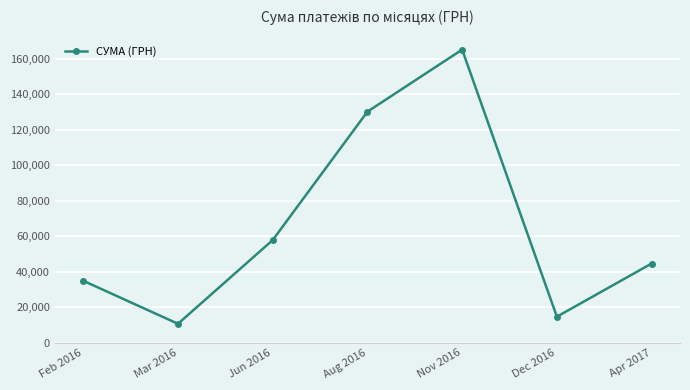

Where does the data first go above 44543?

Jun 2016